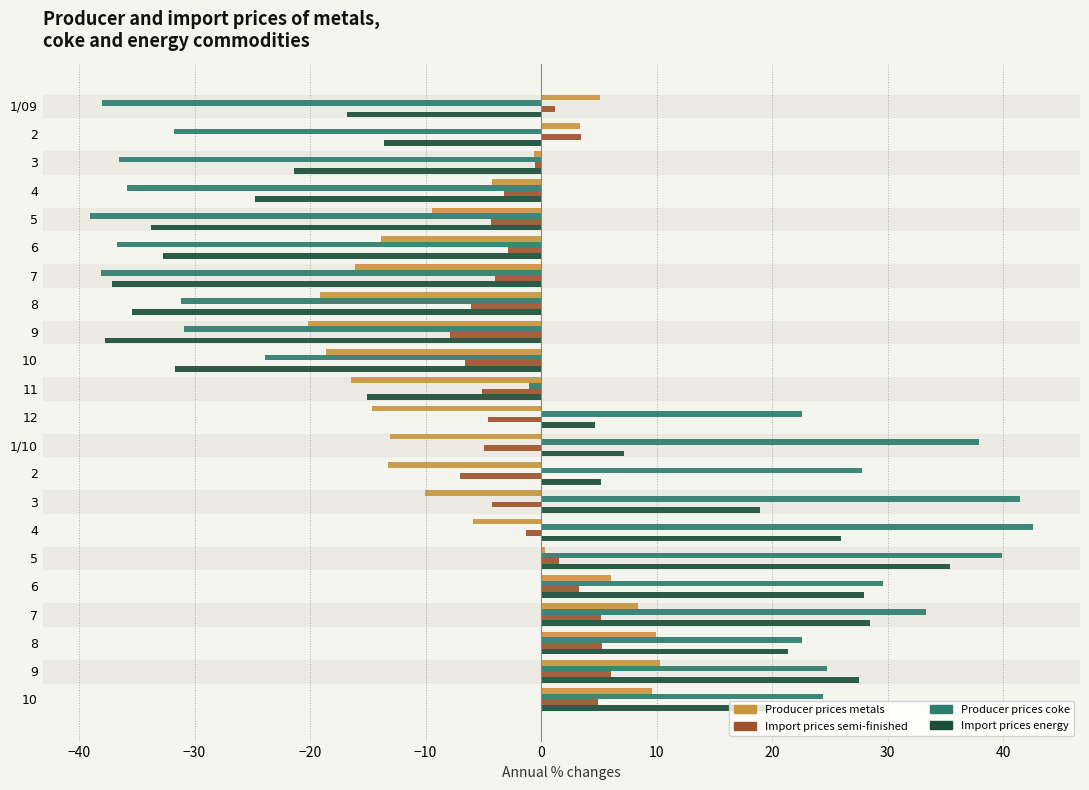

How many values in Producer prices coke are below zero?

11